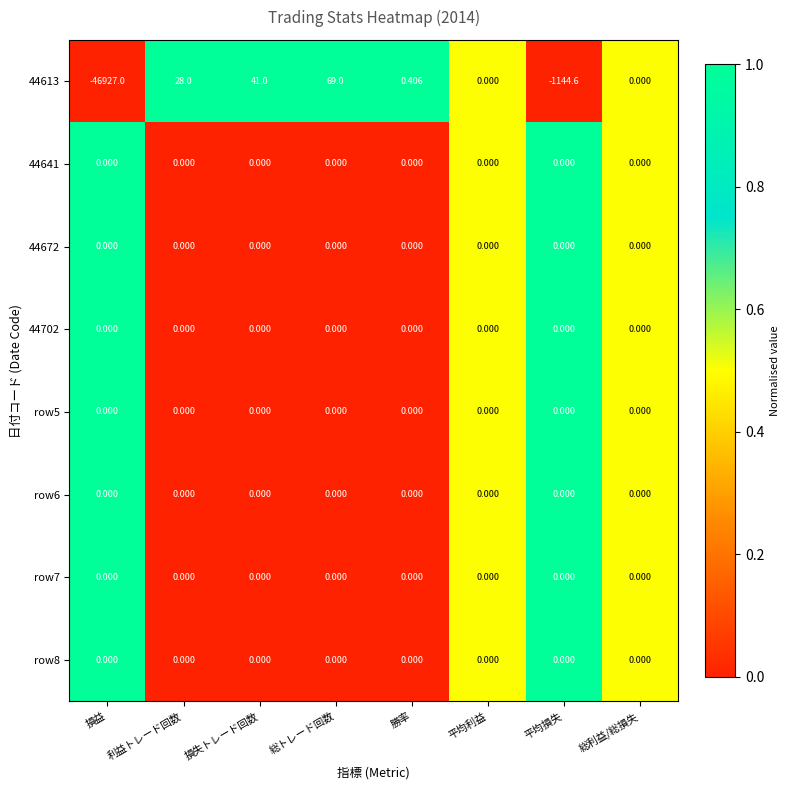

At which category is the sum across all series the highest?

総トレード回数